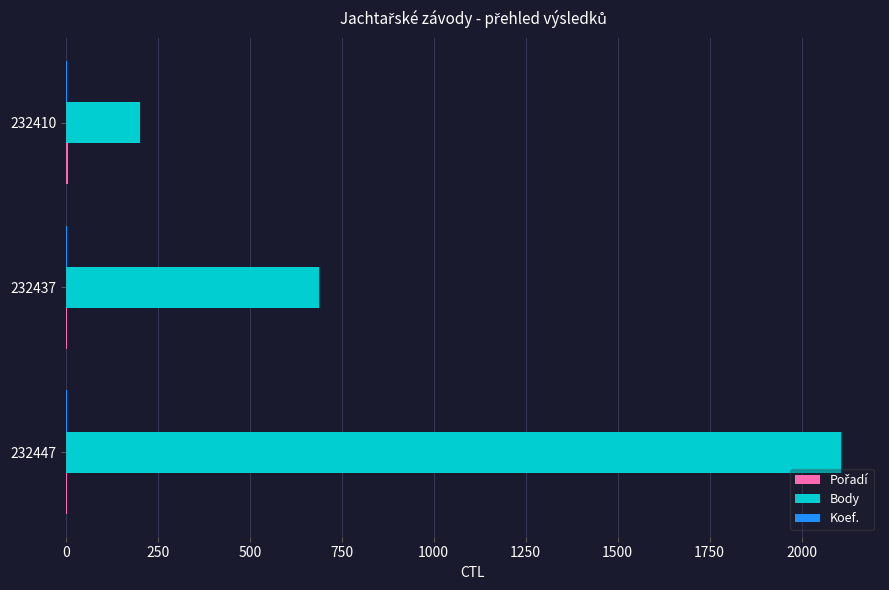

What is the sum of all Body values?

2998